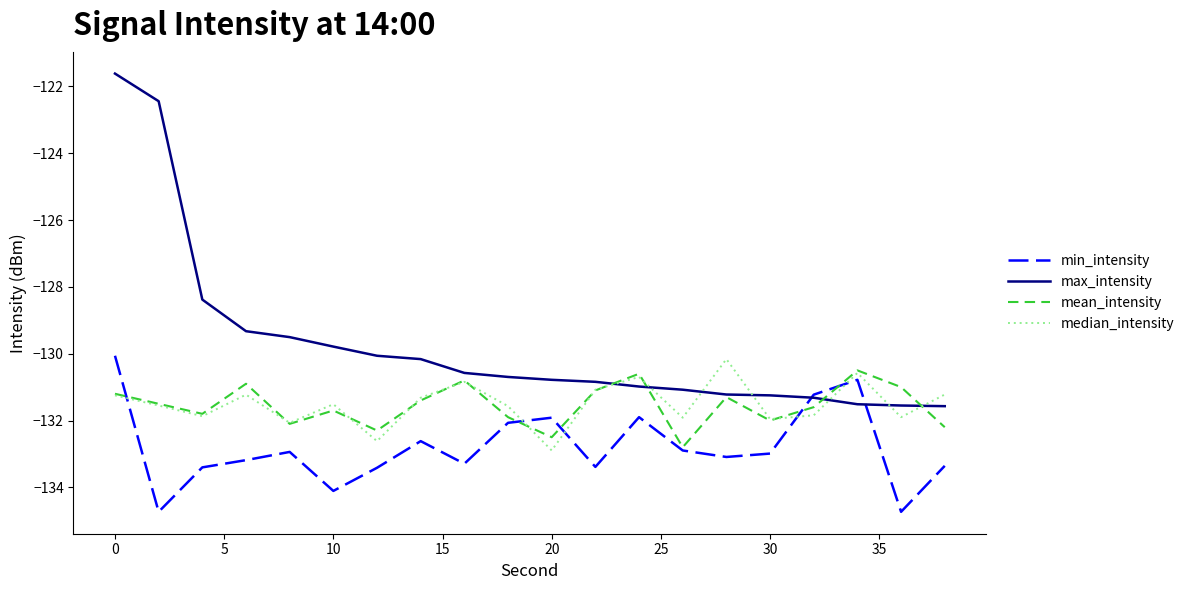

Which series ends up on top after the final intersection of min_intensity and median_intensity?

median_intensity